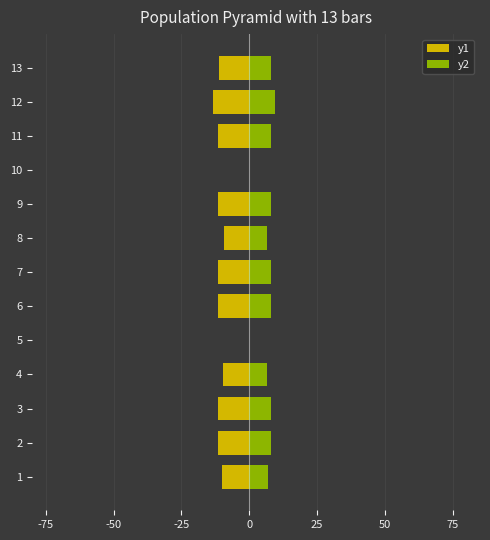

At 2, list the series in order from smallest to largest.

y1, y2